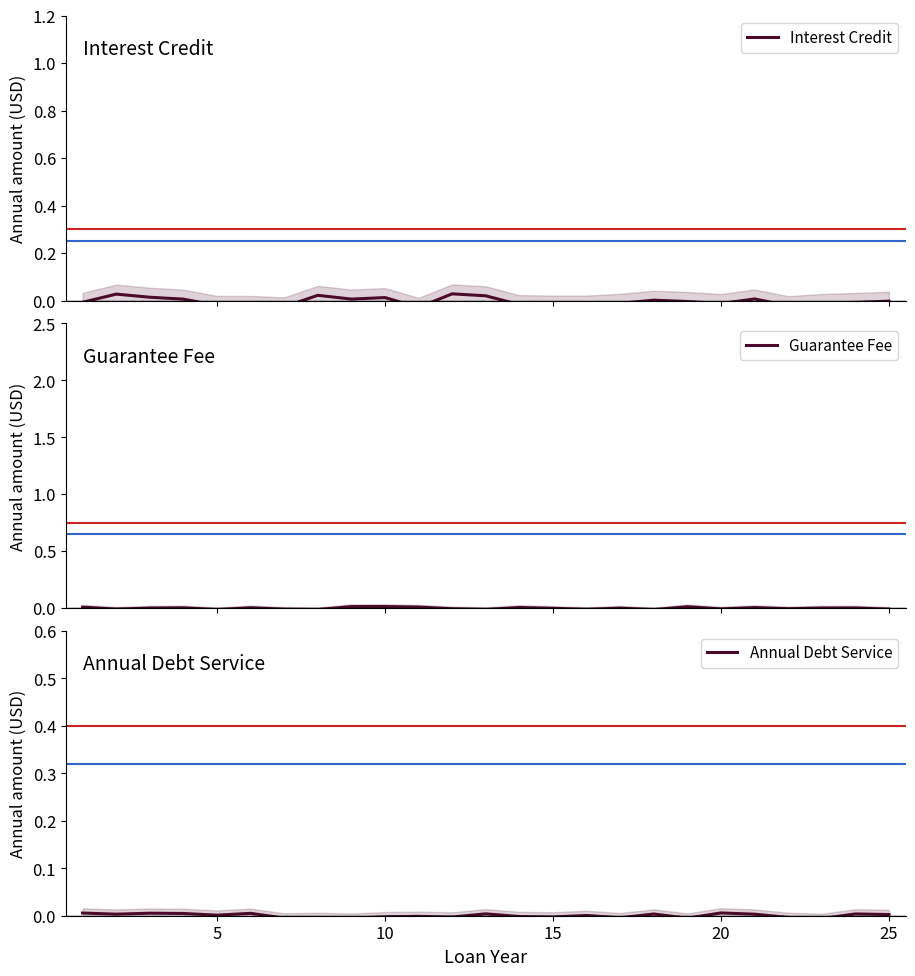

Does the chart display data point markers on the line(s)?

No